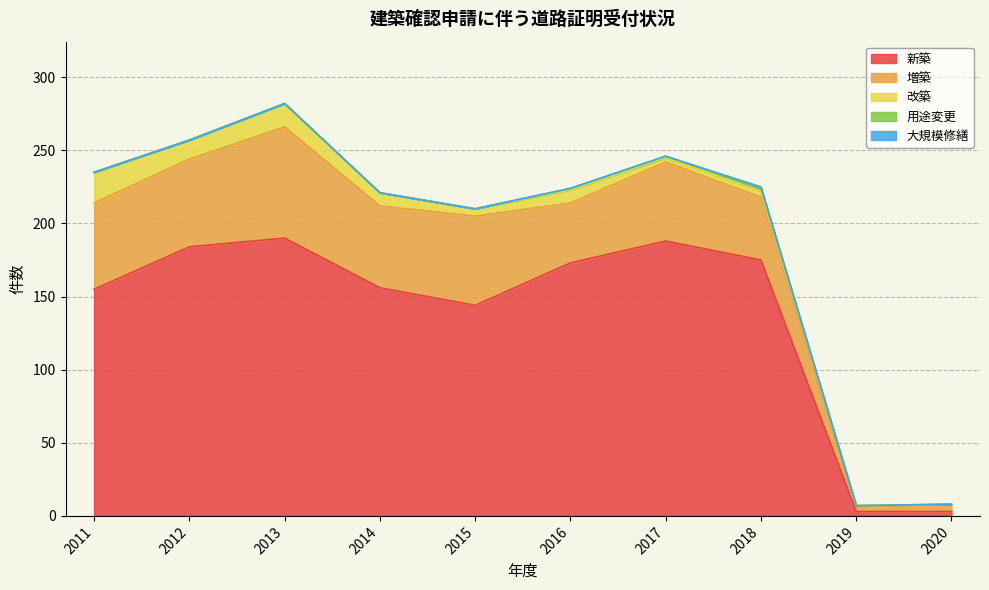

What are all the series names shown in the legend?

新築, 増築, 改築, 用途変更, 大規模修繕